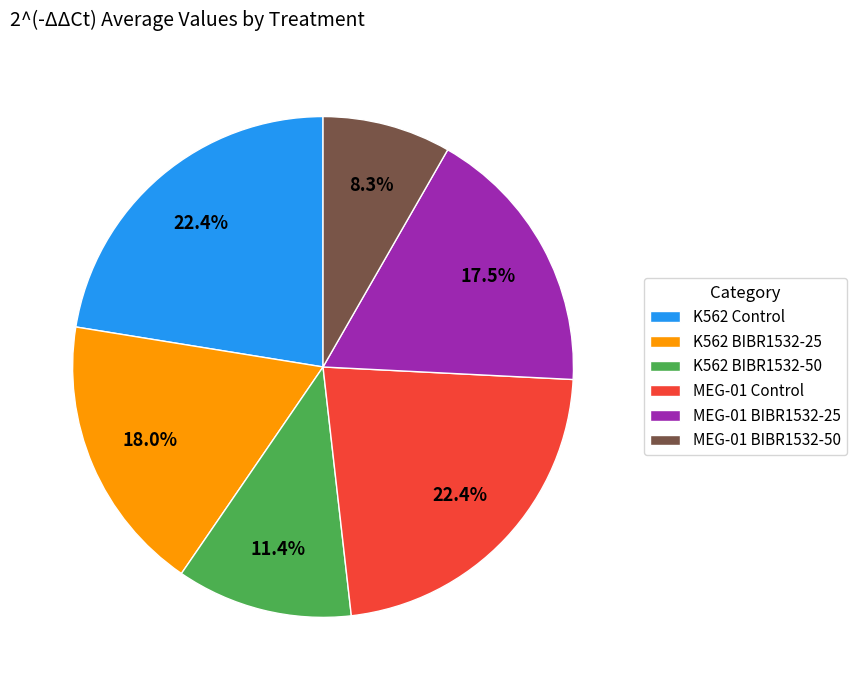

What percentage is the K562 Control slice, to the nearest percent?

22%